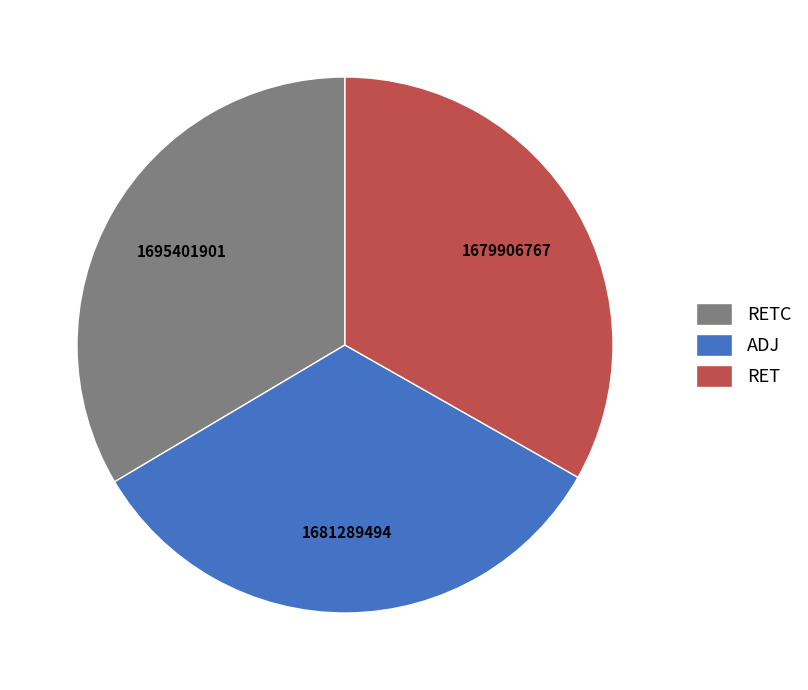

Combined, do RET and ADJ account for over 50%?

Yes